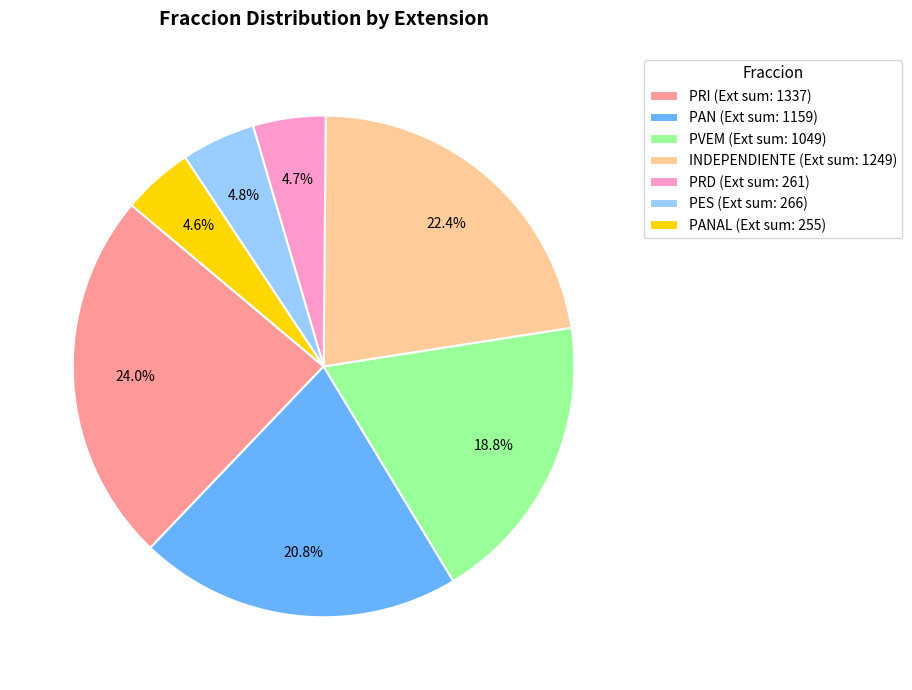

Which has a higher value, PRI (Ext sum: 1337) or PRD (Ext sum: 261)?

PRI (Ext sum: 1337)